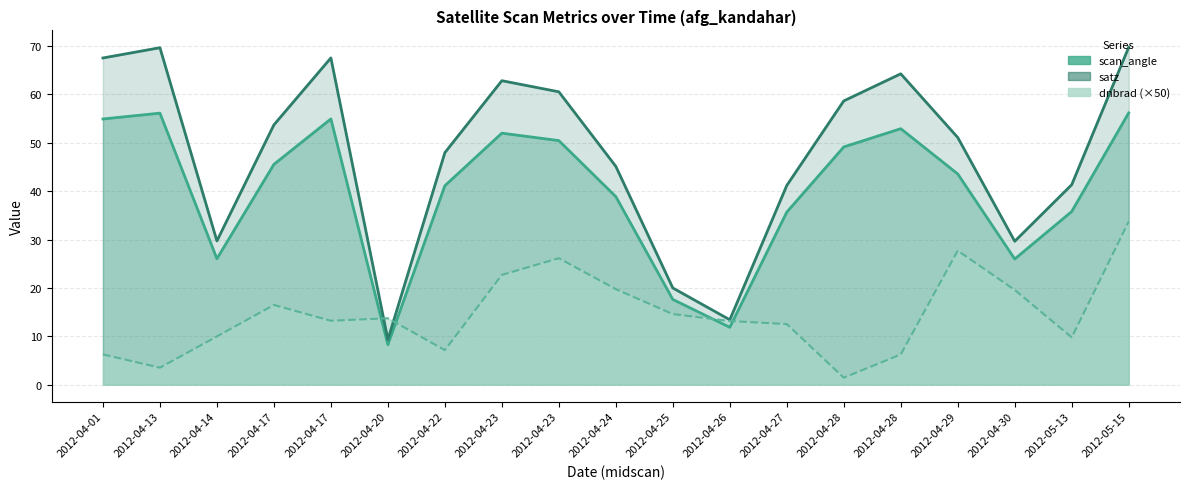

What is the spread (max minus min) of values at 2012-04-24?

25.4